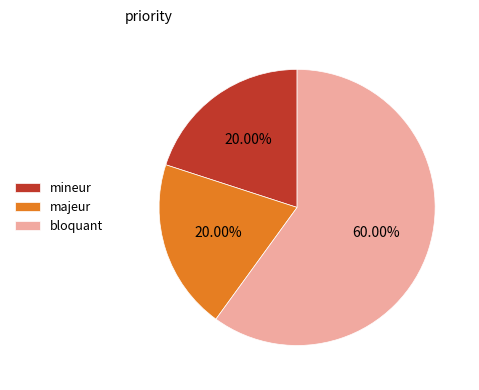

Count the number of slices in the pie.

3